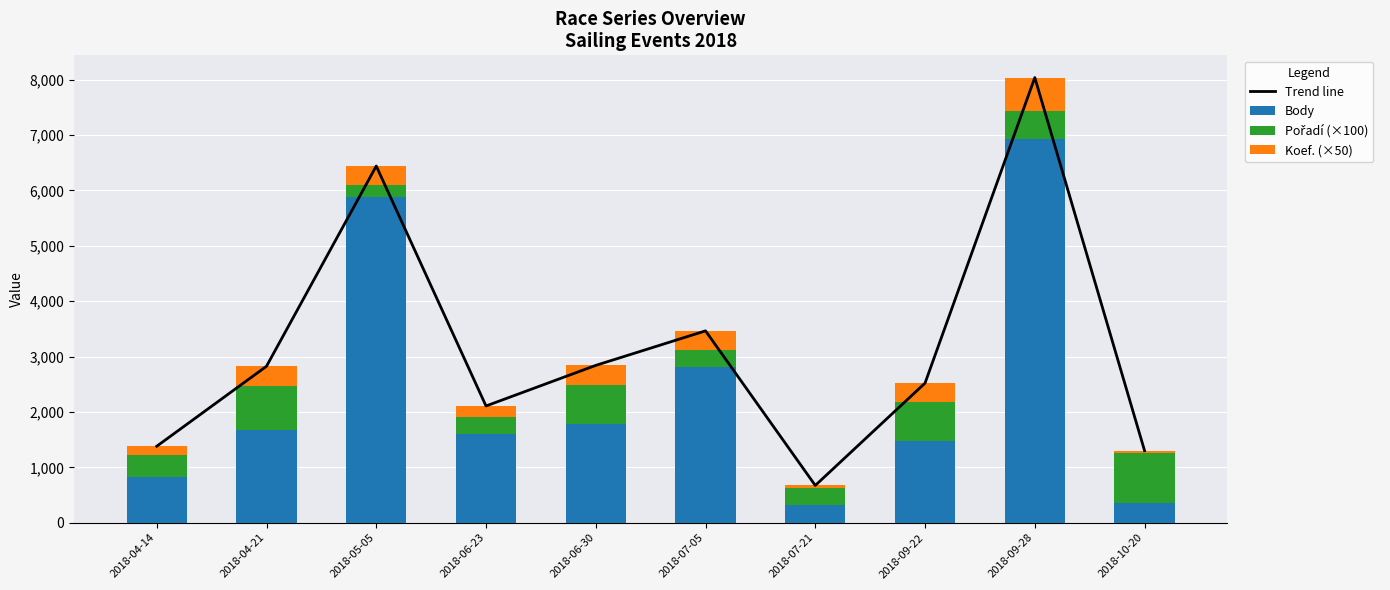

What are all the series names shown in the legend?

Trend line, Body, Pořadí (×100), Koef. (×50)